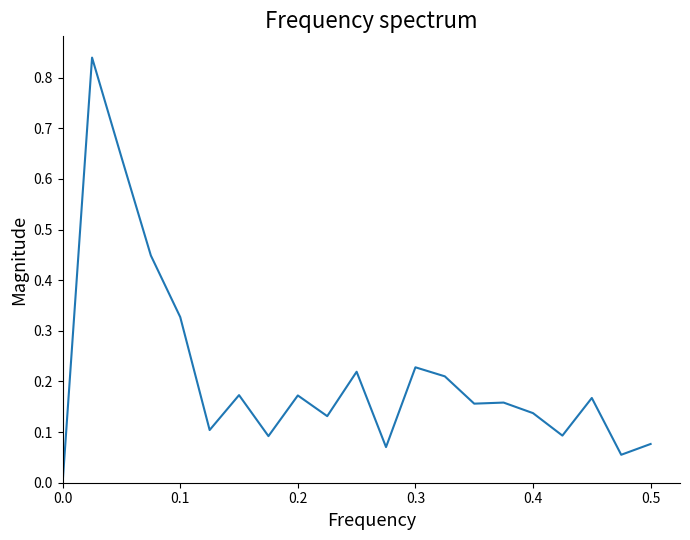

How many points are higher than both their immediate neighbors (excluding endpoints)?

7